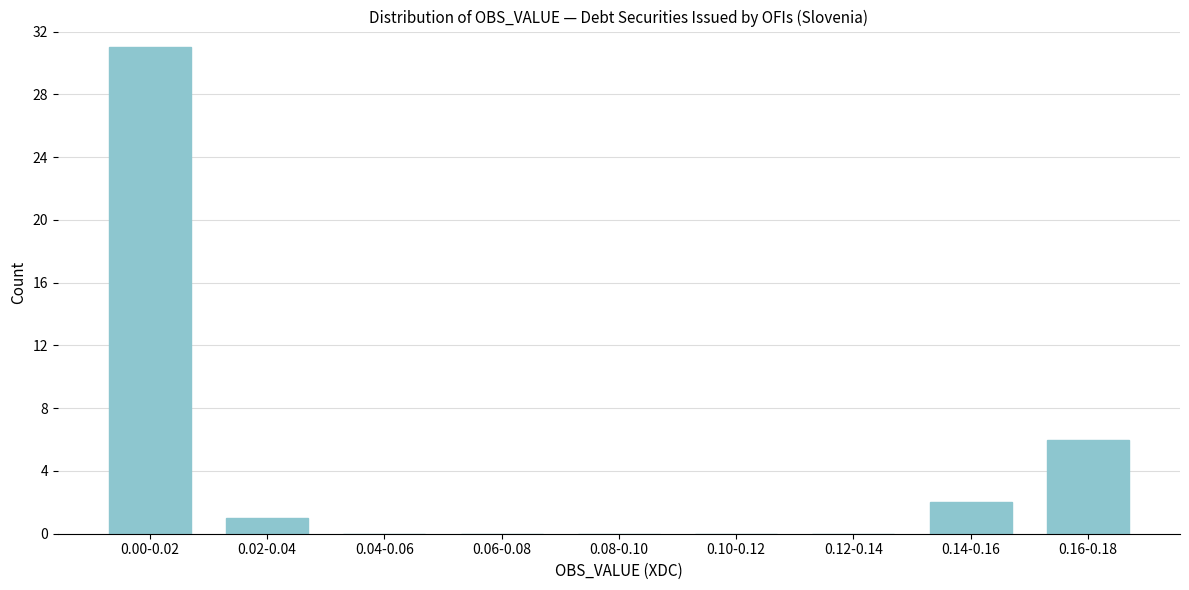

Reading left to right, what are all the values shown in this chart?

0.00-0.02=31	0.02-0.04=1	0.04-0.06=0	0.06-0.08=0	0.08-0.10=0	0.10-0.12=0	0.12-0.14=0	0.14-0.16=2	0.16-0.18=6